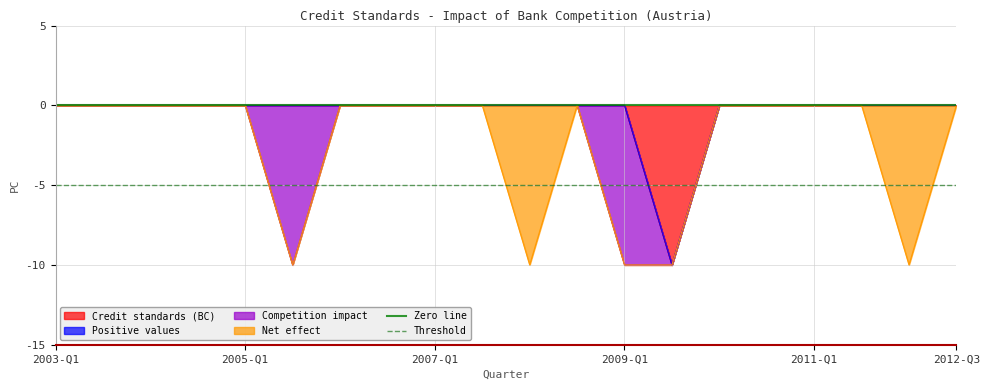

The value of Zero line at 2003-Q1 is 0. True or false?

True